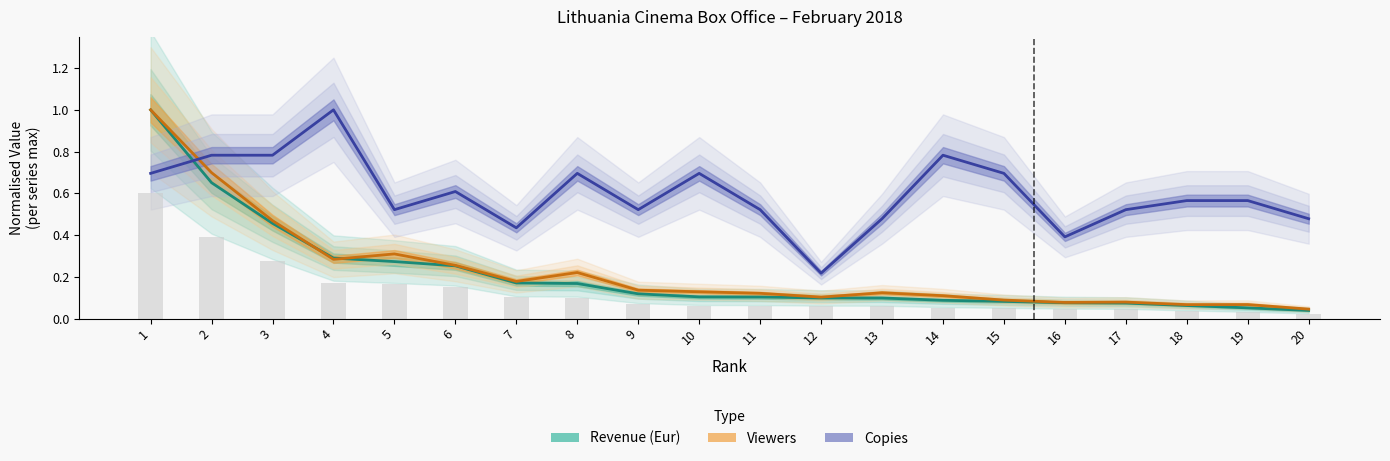

What are all the series names shown in the legend?

Revenue (Eur), Viewers, Copies